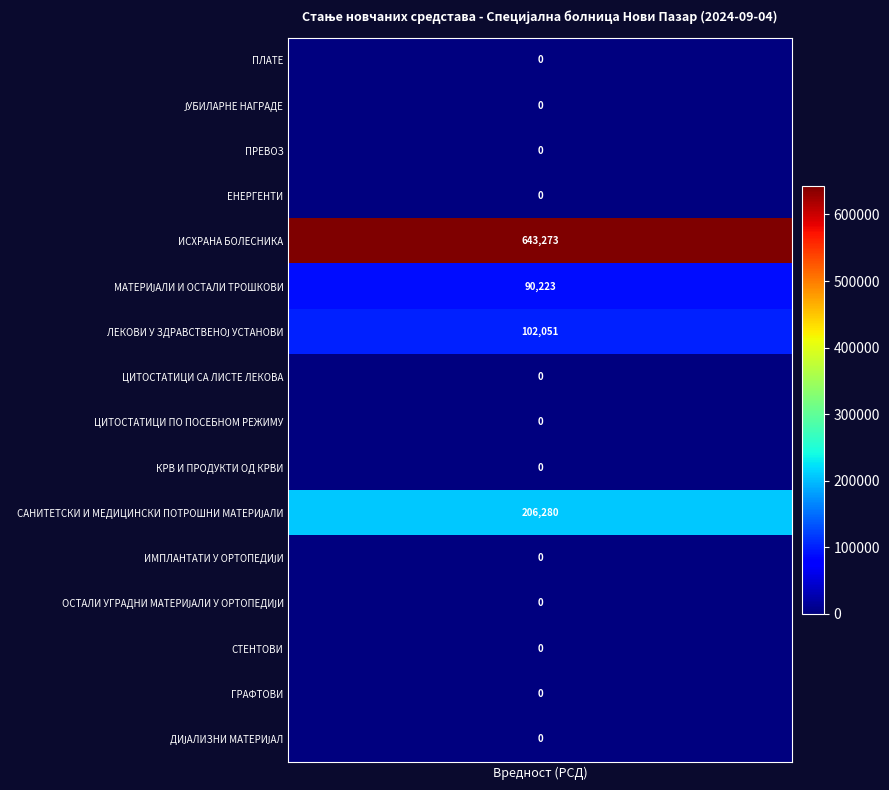

True or false: МАТЕРИЈАЛИ И ОСТАЛИ ТРОШКОВИ has a value of -48465.6 at ПРИЛИВ ОД ПАРТИЦИПАЦИЈЕ.

False